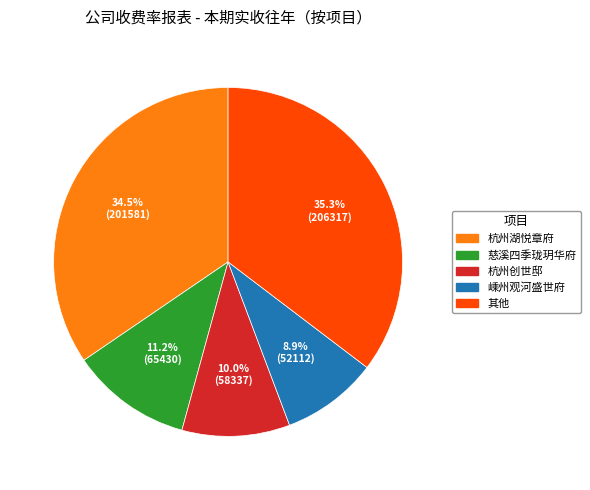

Between 慈溪四季珑玥华府 and 杭州创世邸, which is larger?

慈溪四季珑玥华府